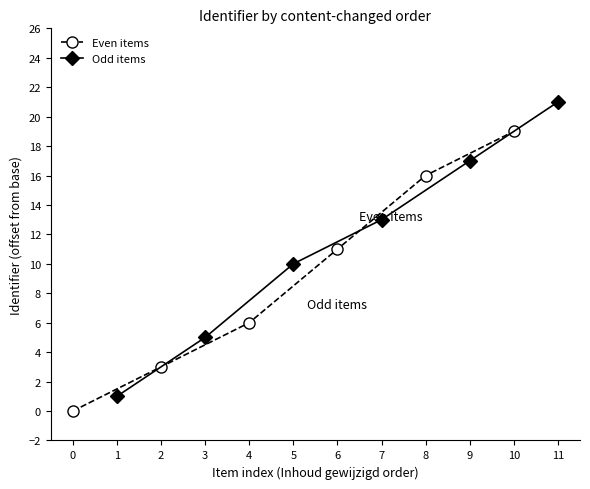

What is the value of the Even items point at the 4th from the left?

11